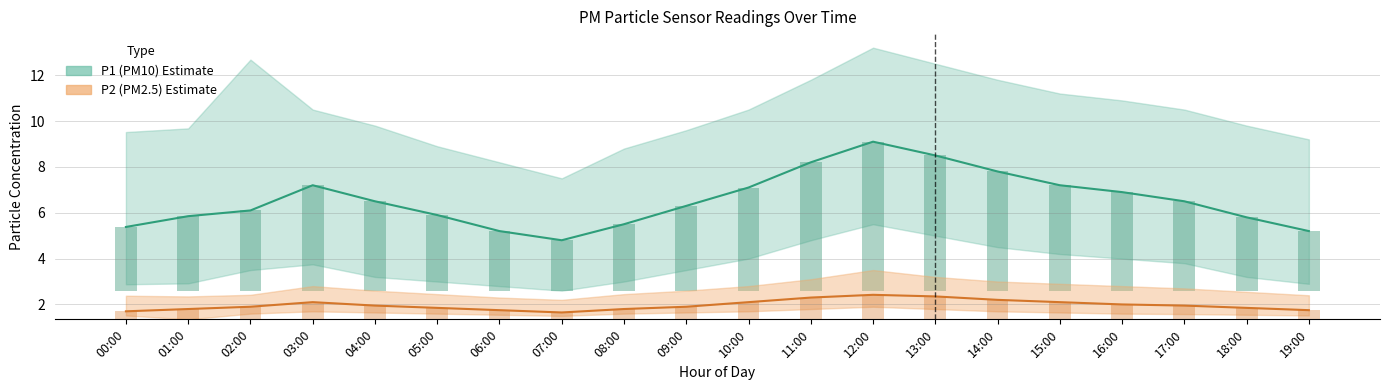

Does the chart contain stacked bars?

No